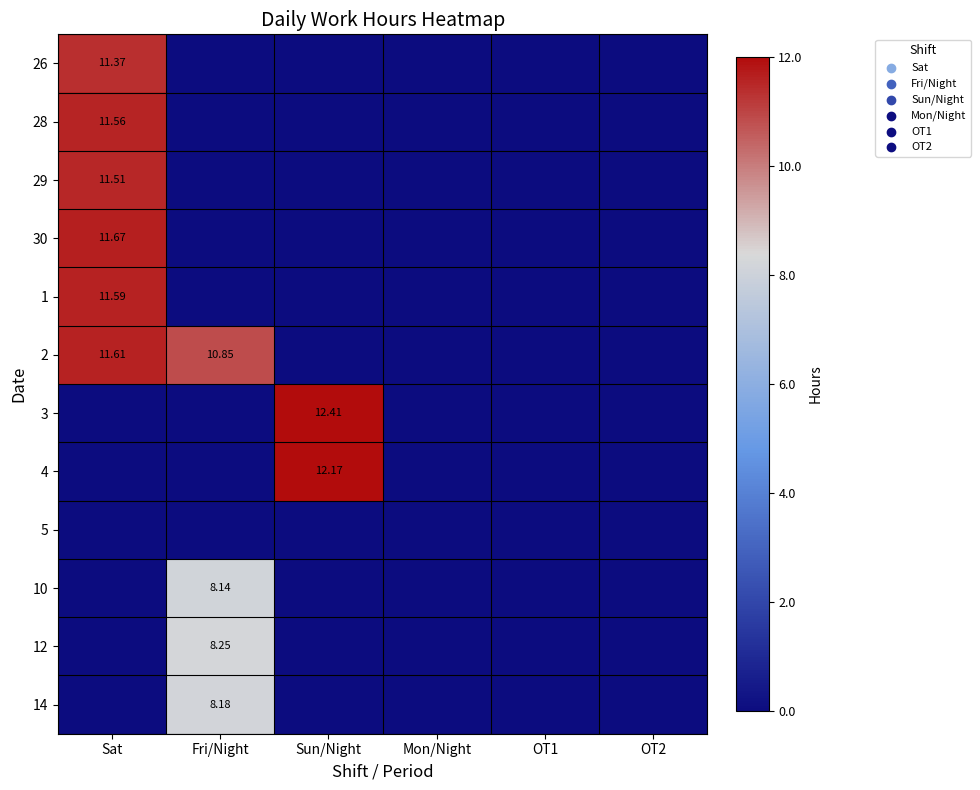

The 3 series shows 0.0 at Sat. True or false?

True